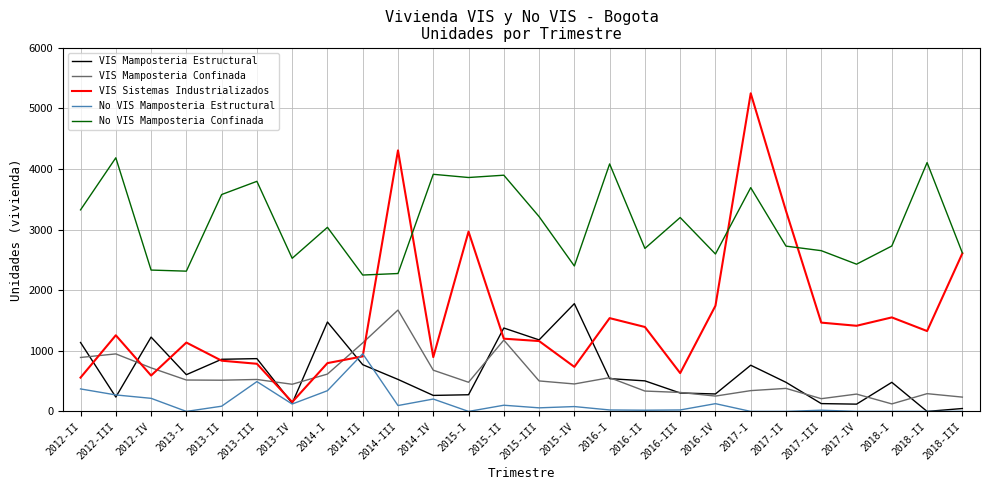

How many lines are shown in the chart?

5